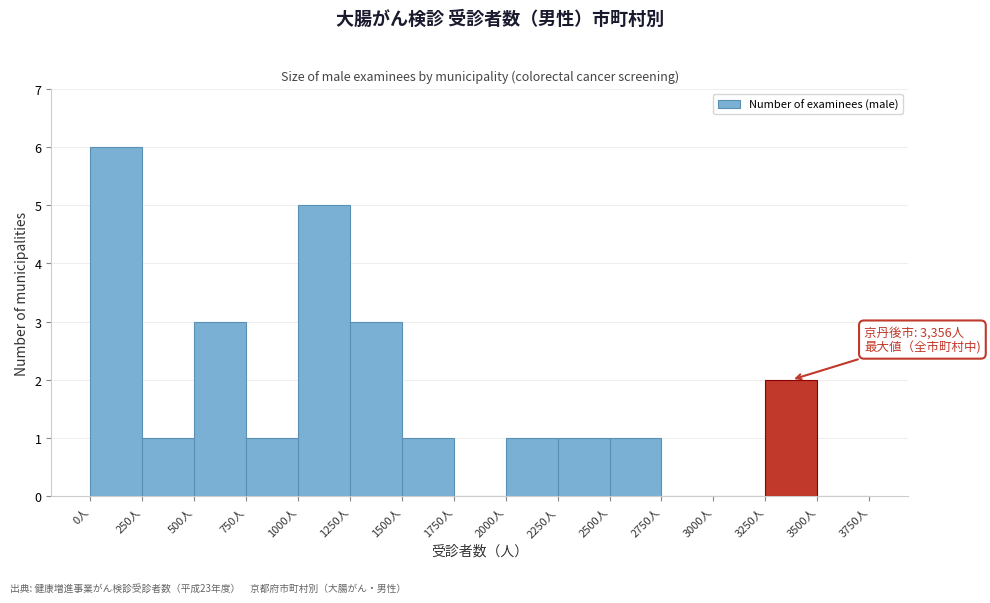

Which range on the x-axis has the tallest bar?

0 to 250